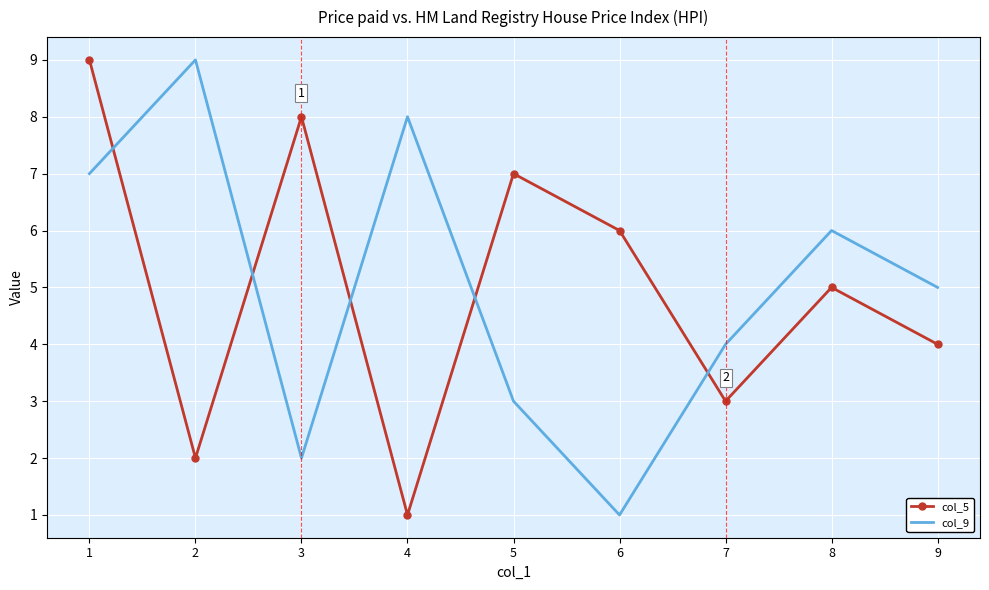

Between which two adjacent categories do col_5 and col_9 first intersect?

1 and 2